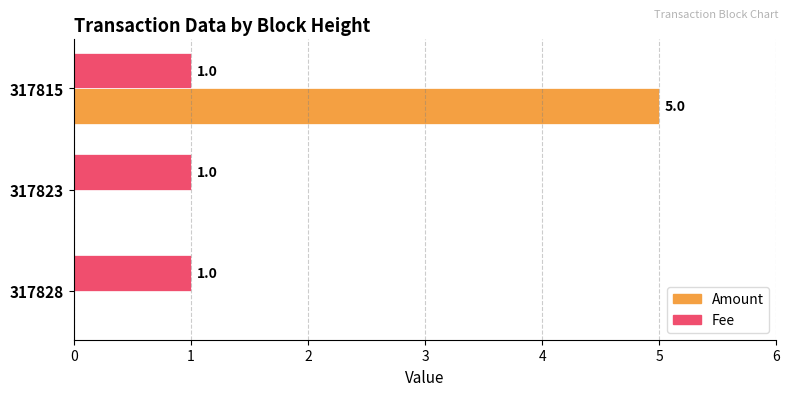

What is the maximum value shown in the chart?

5